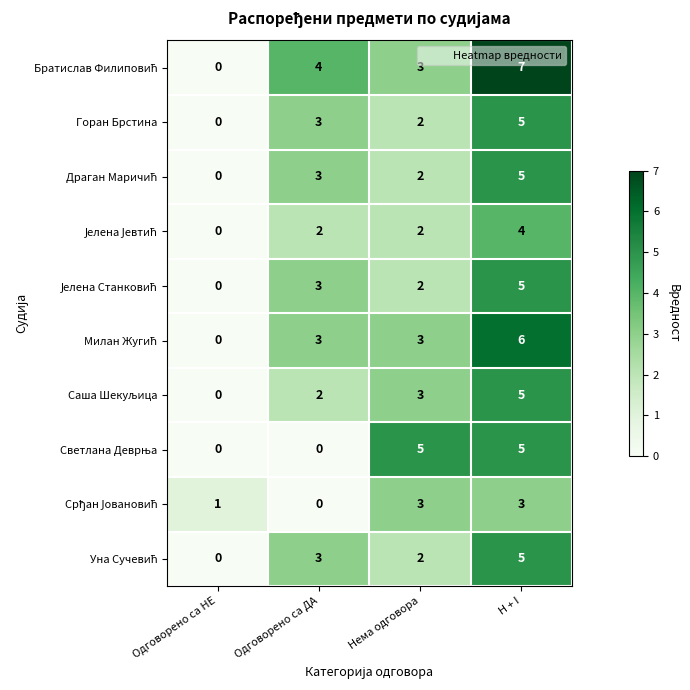

Which category has the highest value across all series?

H + I